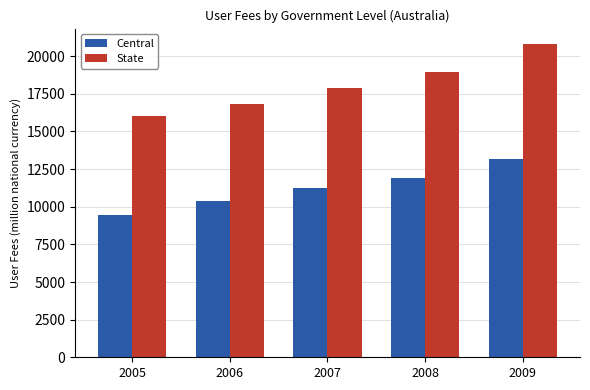

Reading left to right, list all the values displayed in this chart.

Central: 9433	10349	11264	11911	13148
State: 16054	16798	17853	18970	20792